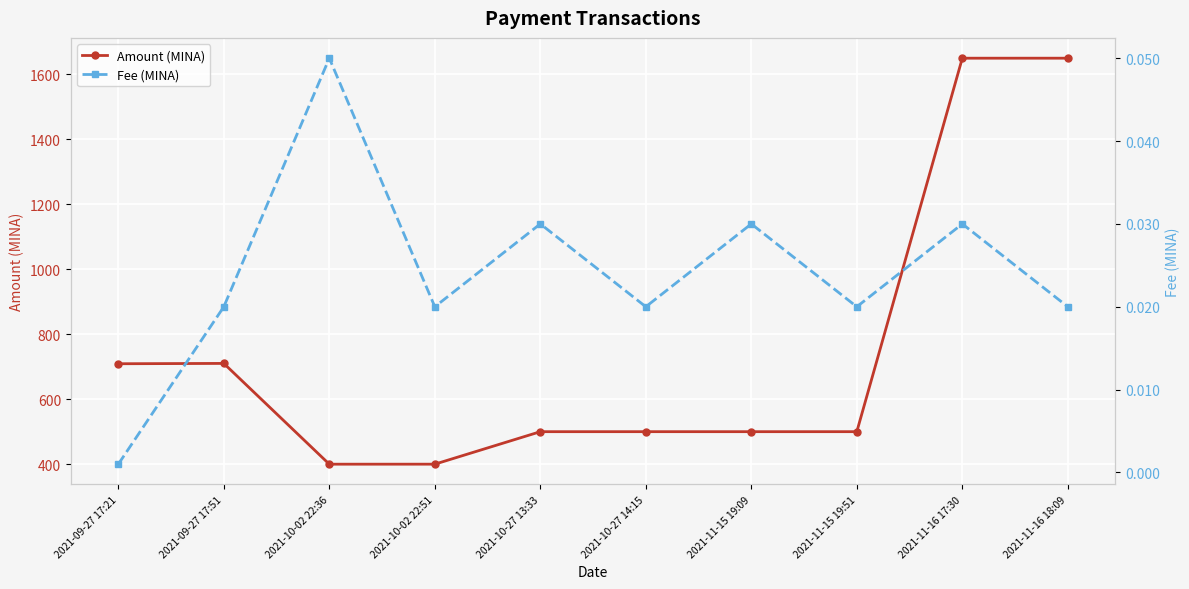

How many lines are shown in the chart?

2